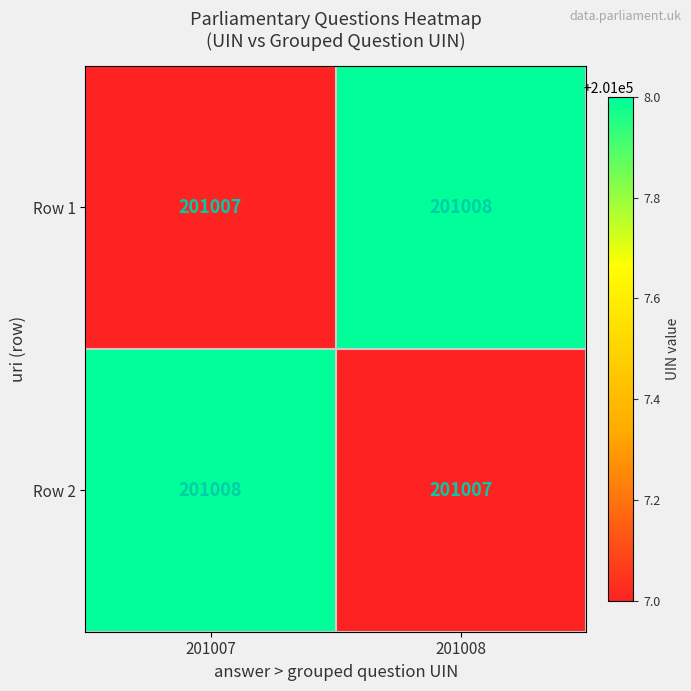

At 201008, list the series in order from smallest to largest.

Row 2, Row 1